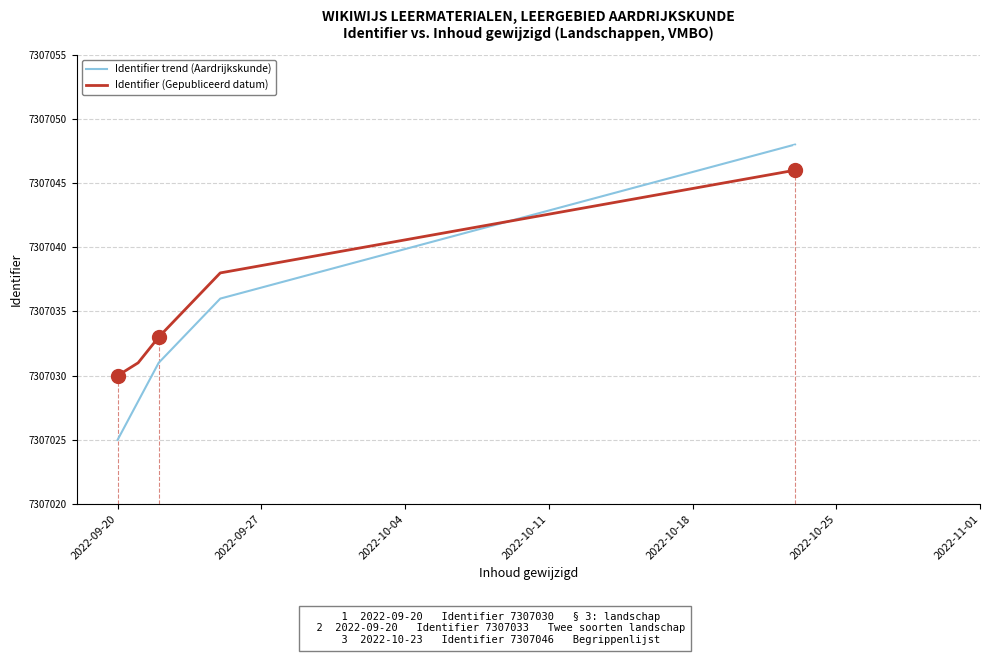

Which series has the largest total across all categories?

Identifier (Gepubliceerd datum)